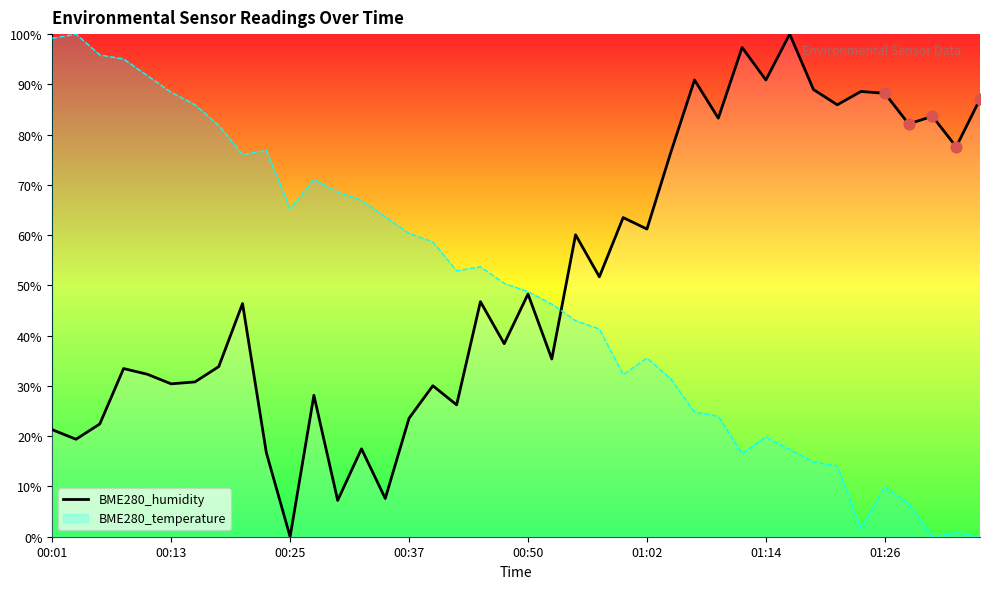

What is the change in value from 14 to 19?

+30.8